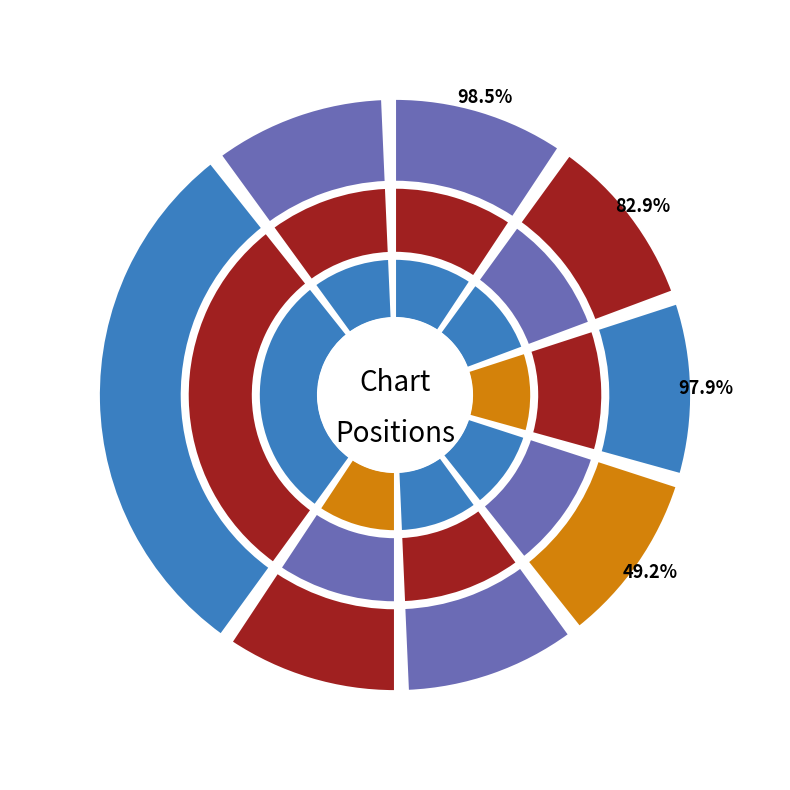

Does Taylor Swift represent more than half of the total?

No